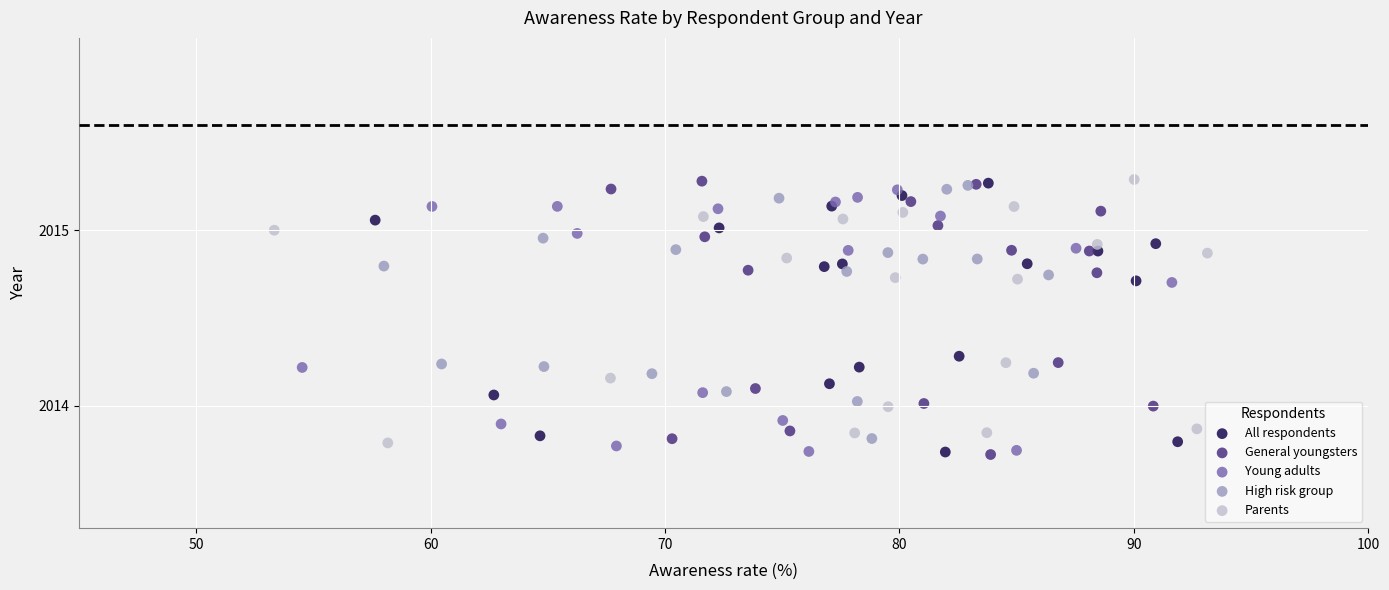

Which series has the widest spread of Y values?

General youngsters